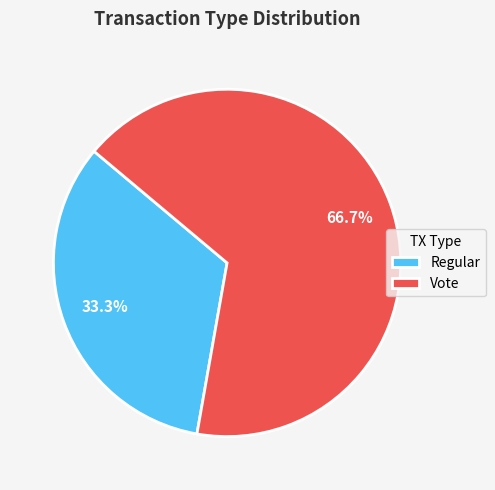

To the nearest percent, what is the average slice percentage?

50%